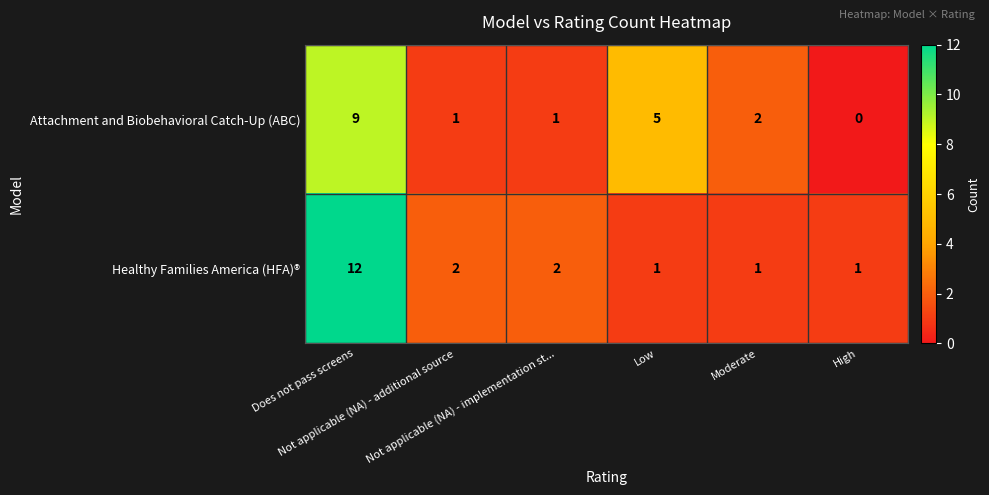

What is the average value of the Attachment and Biobehavioral Catch-Up (ABC) series?

3